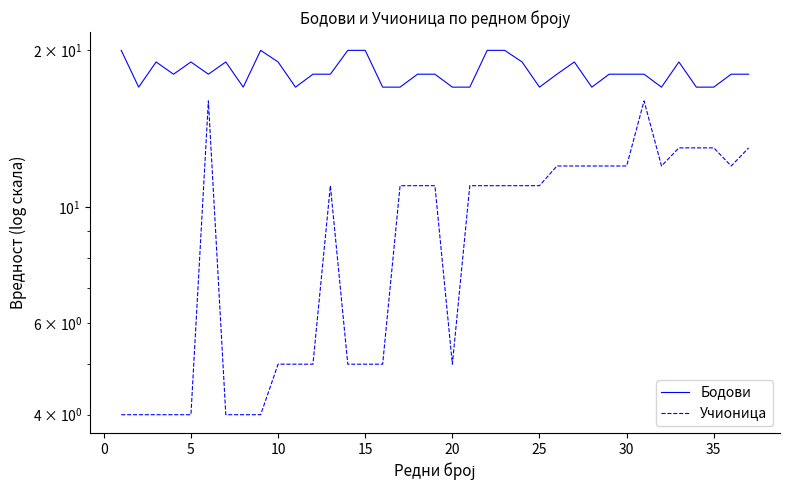

True or false: Учионица and Бодови cross at least once.

False